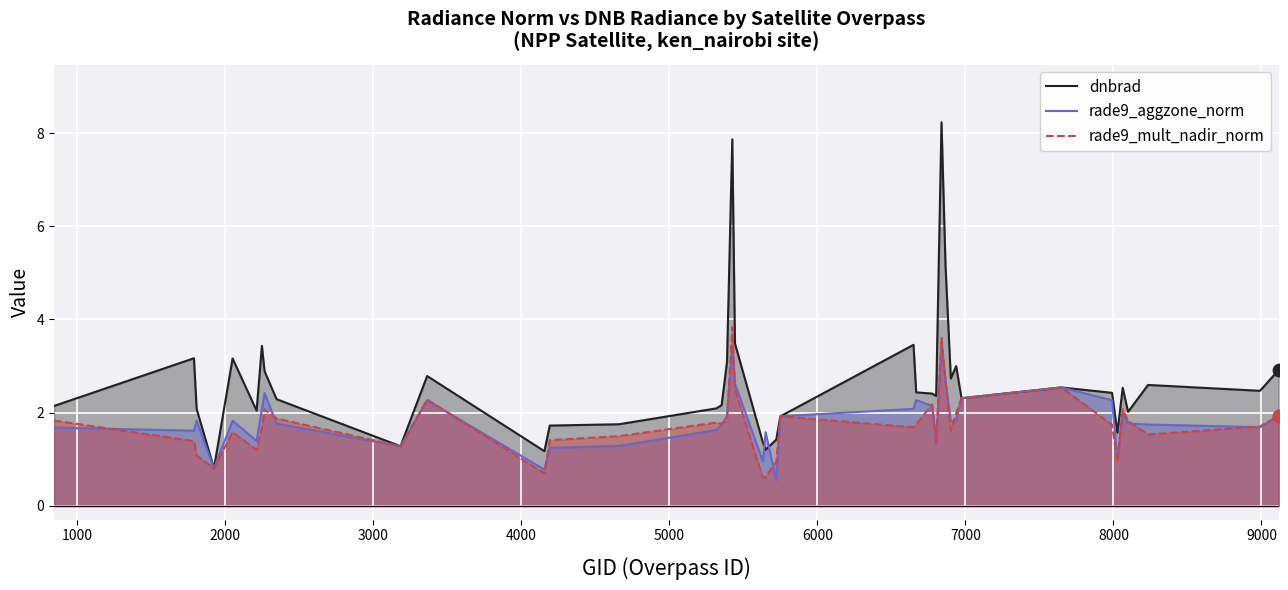

What is the minimum value for dnbrad?

0.8